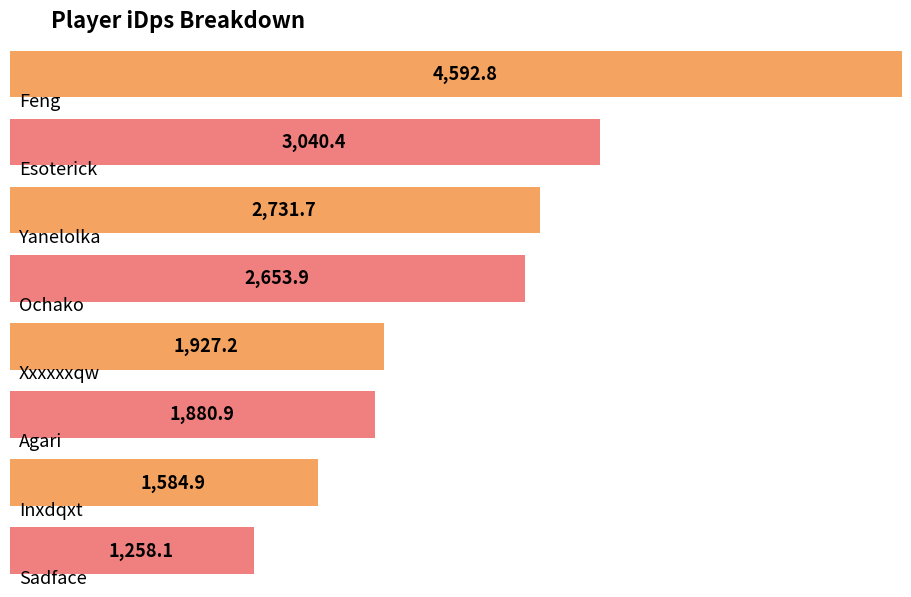

At which label is the value closest to 2925?

Esoterick